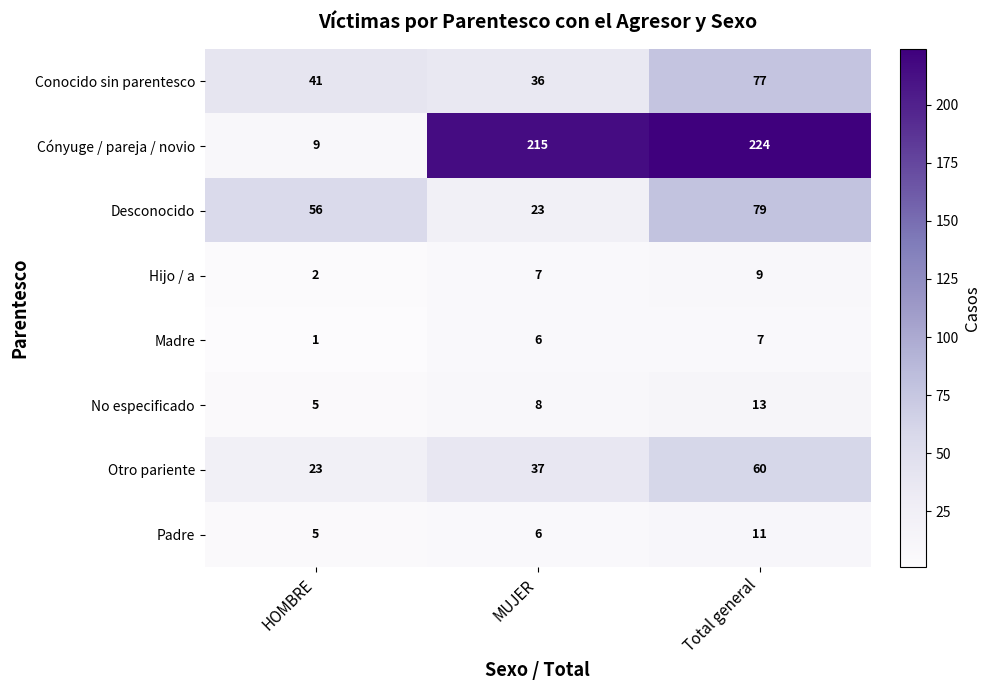

True or false: Conocido sin parentesco has a value of 71 at HOMBRE.

False